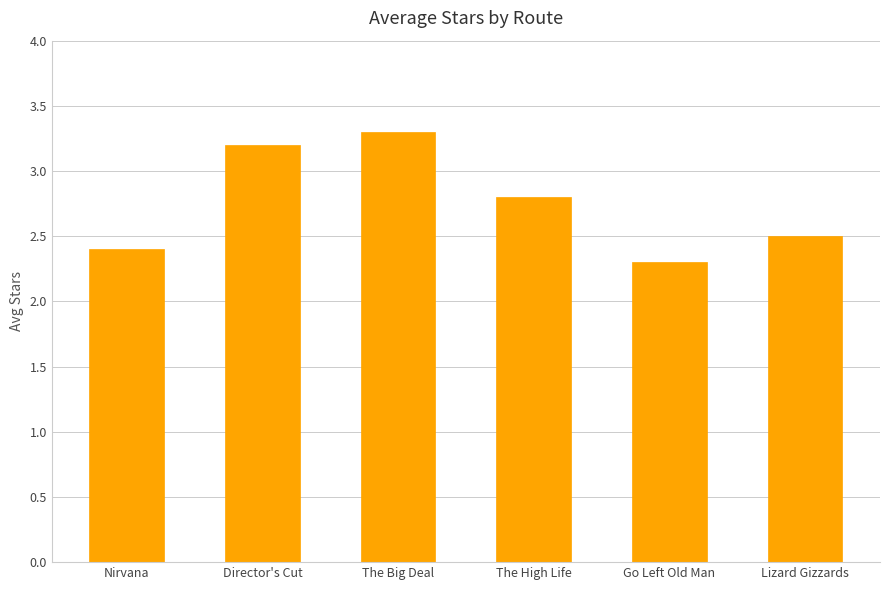

Rank the categories by value from lowest to highest.

Go Left Old Man, Nirvana, Lizard Gizzards, The High Life, Director's Cut, The Big Deal